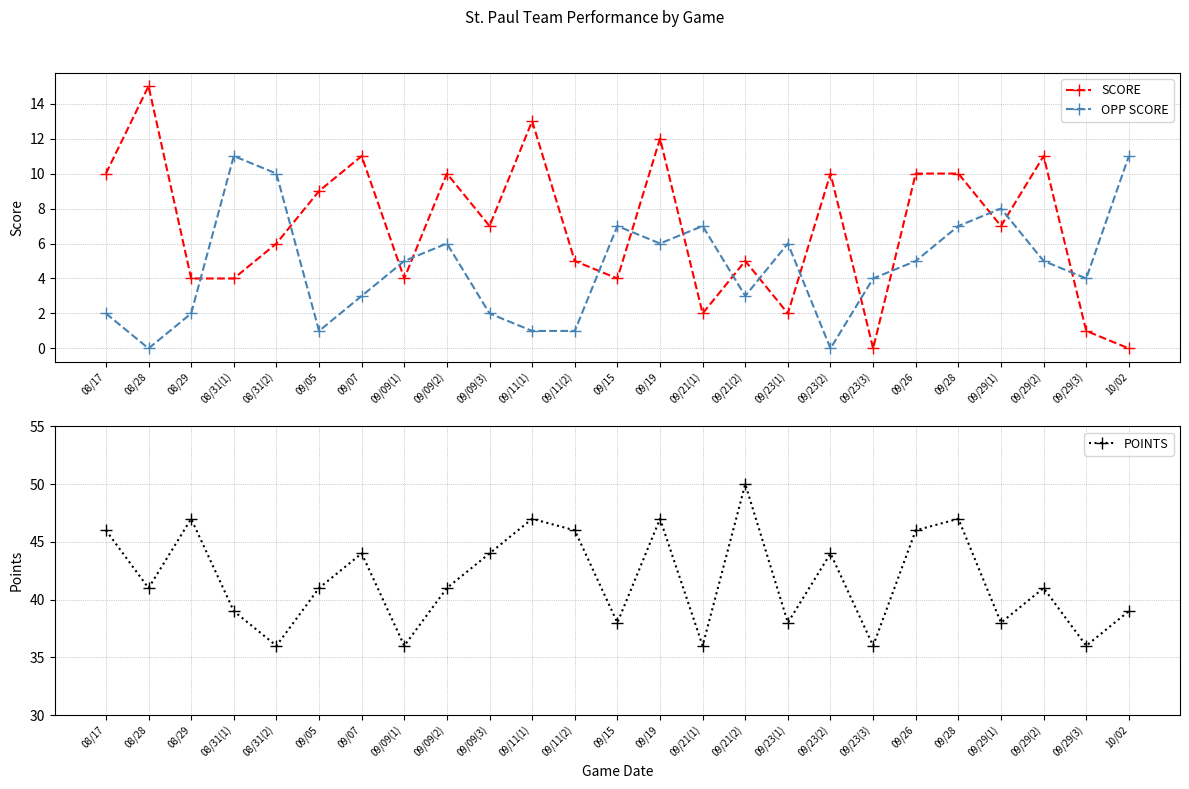

What is the label of the 16th point from the right?

09/09(3)